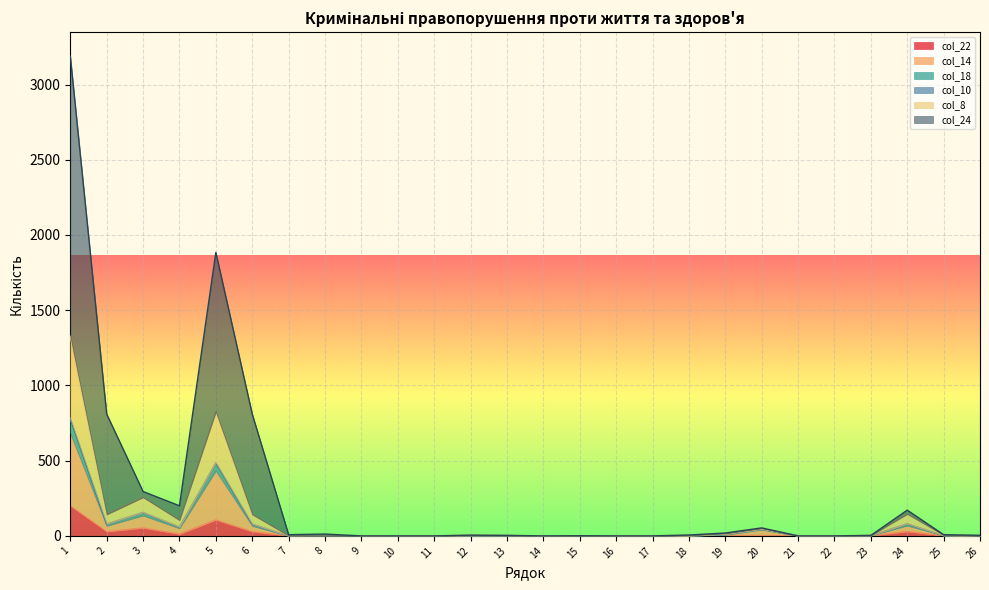

At which category is the sum across all series the highest?

1